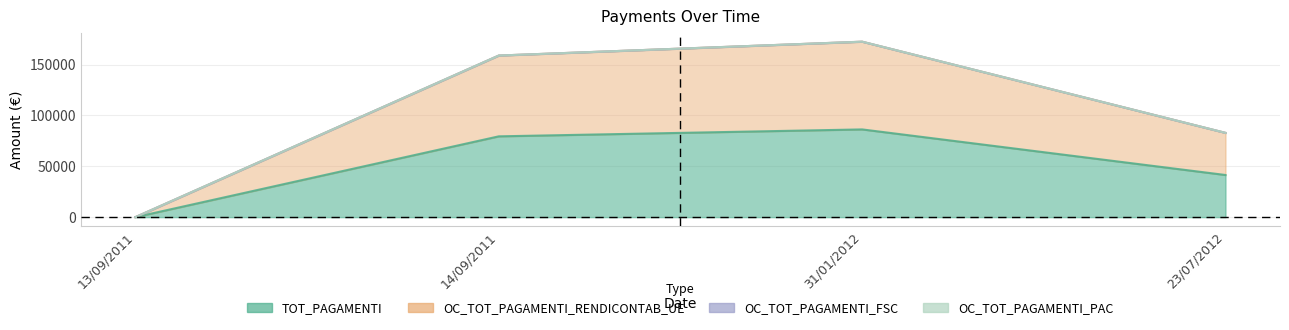

Where does the OC_TOT_PAGAMENTI_RENDICONTAB_UE series first go above 158804?

14/09/2011